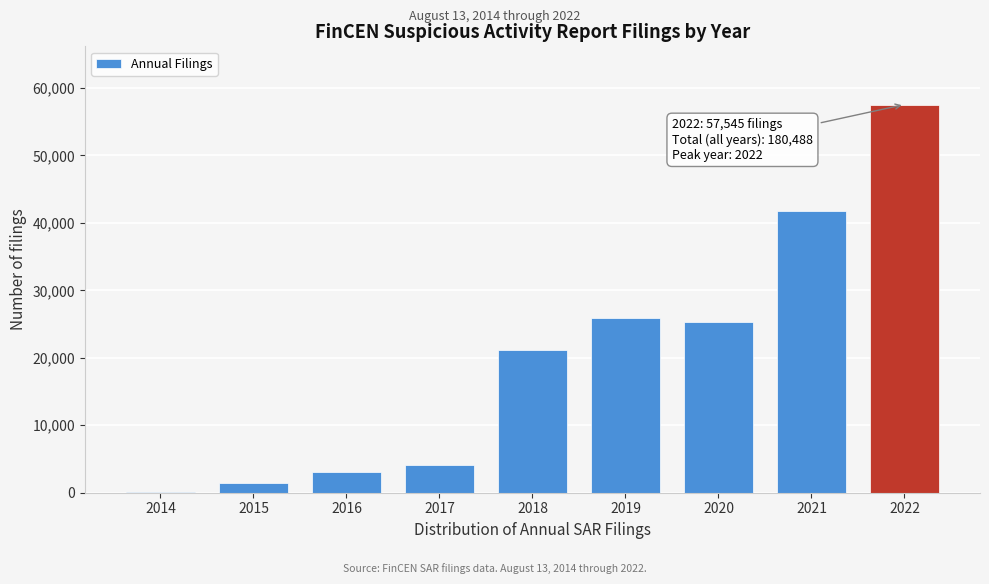

Reading left to right, what are all the values shown in this chart?

2014=84	2015=1502	2016=3130	2017=4143	2018=21141	2019=25925	2020=25275	2021=41743	2022=57545